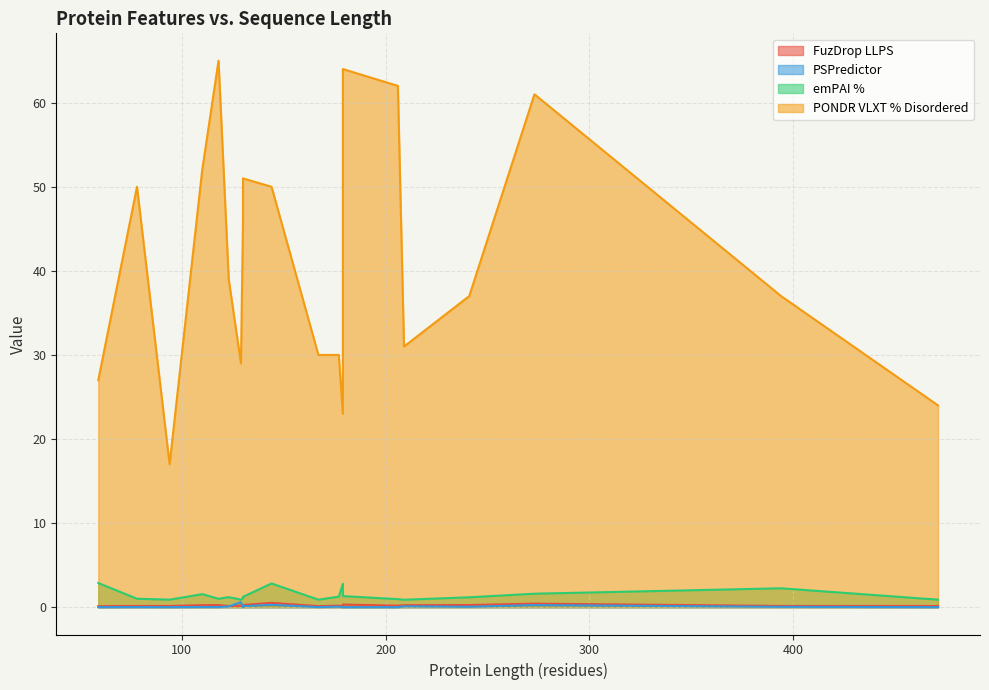

How many lines are shown in the chart?

4